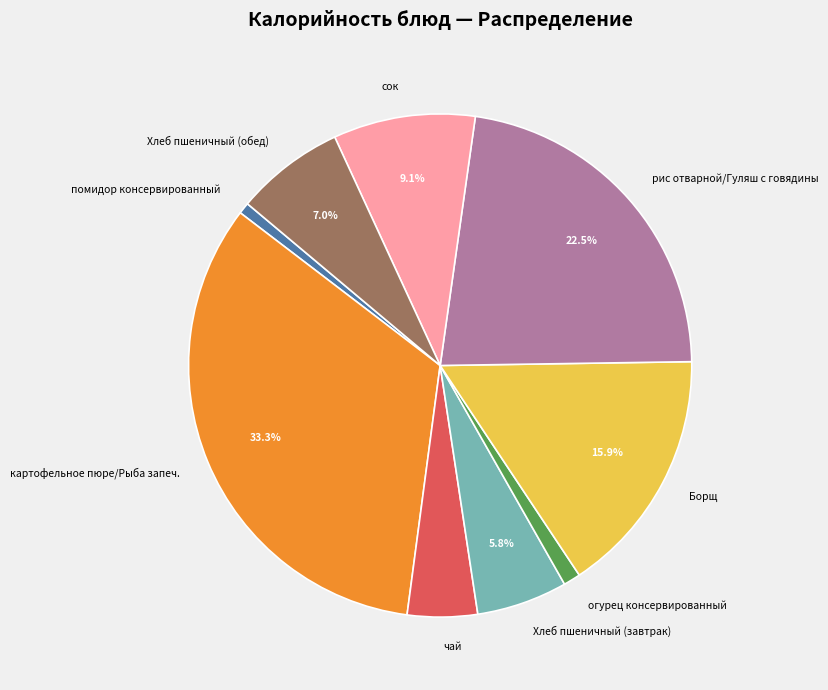

Which category has the biggest portion of the pie?

картофельное пюре/Рыба запеч.